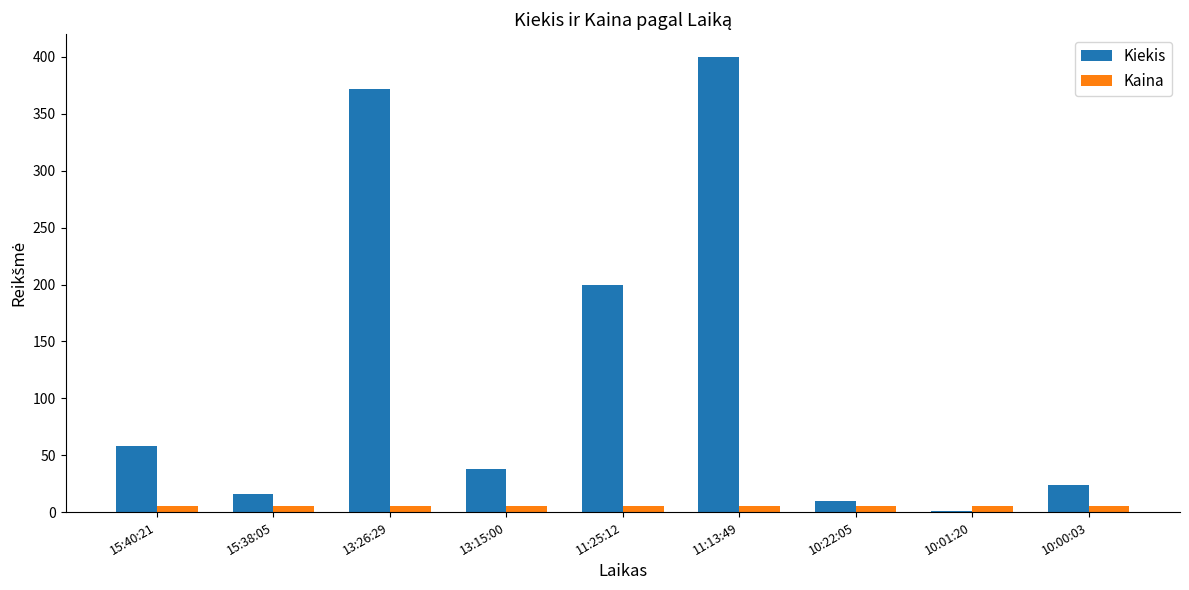

The Kiekis series shows 618.1 at 13:26:29. True or false?

False